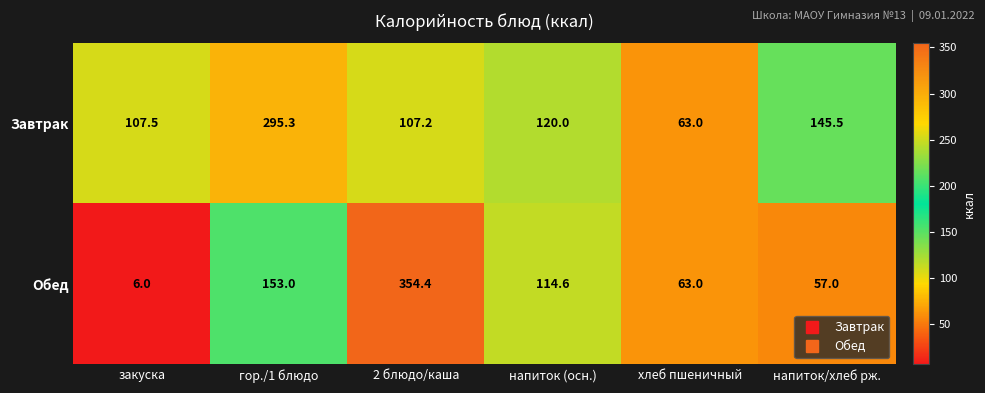

Is the value of Обед at хлеб пшеничный greater than the value of Завтрак at 2 блюдо/каша?

No